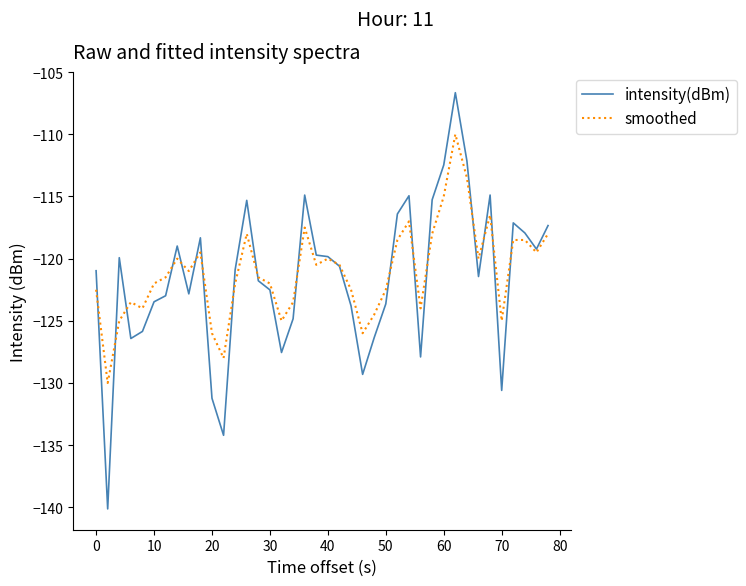

What is the highest value of the smoothed series?

-110.0